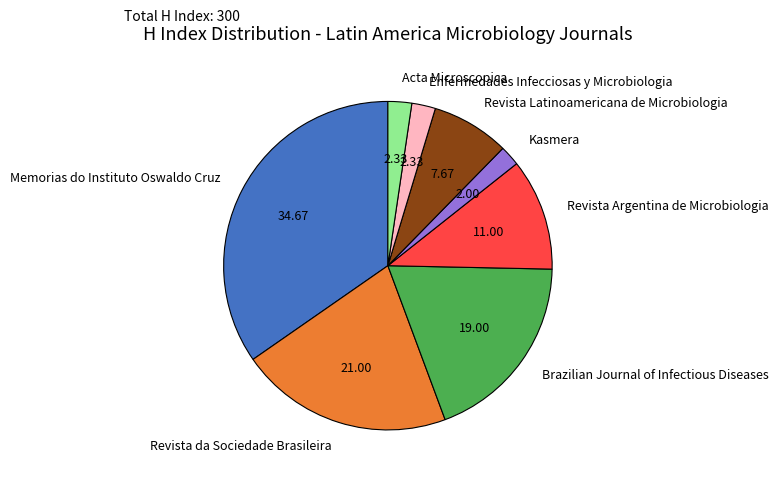

Do Revista da Sociedade Brasileira and Brazilian Journal of Infectious Diseases together represent more than half of the pie?

No